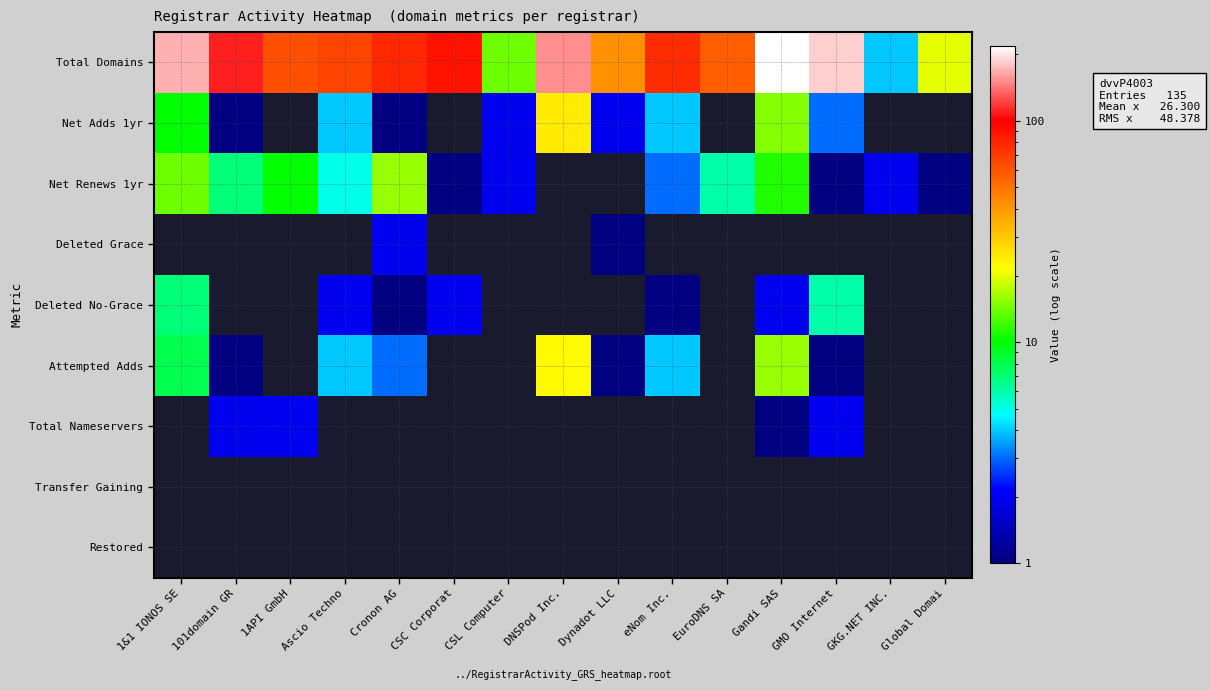

List the labels in order of Total Domains value, largest first.

Gandi SAS, GMO Internet, 1&1 IONOS SE, DNSPod Inc., 101domain GR, CSC Corporat, Cronon AG, eNom Inc., Ascio Techno, 1API GmbH, EuroDNS SA, Dynadot LLC, Global Domai, CSL Computer, GKG.NET INC.